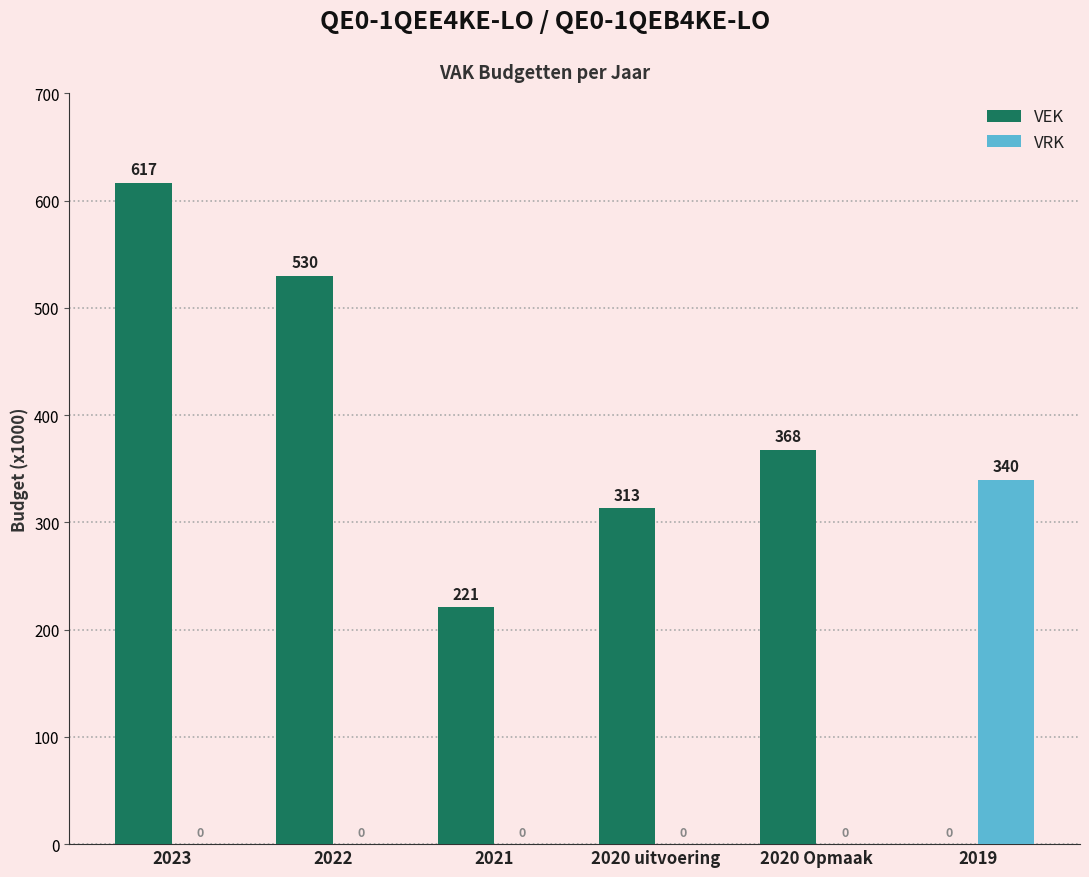

The value of VRK at 2020 Opmaak is -115. True or false?

False